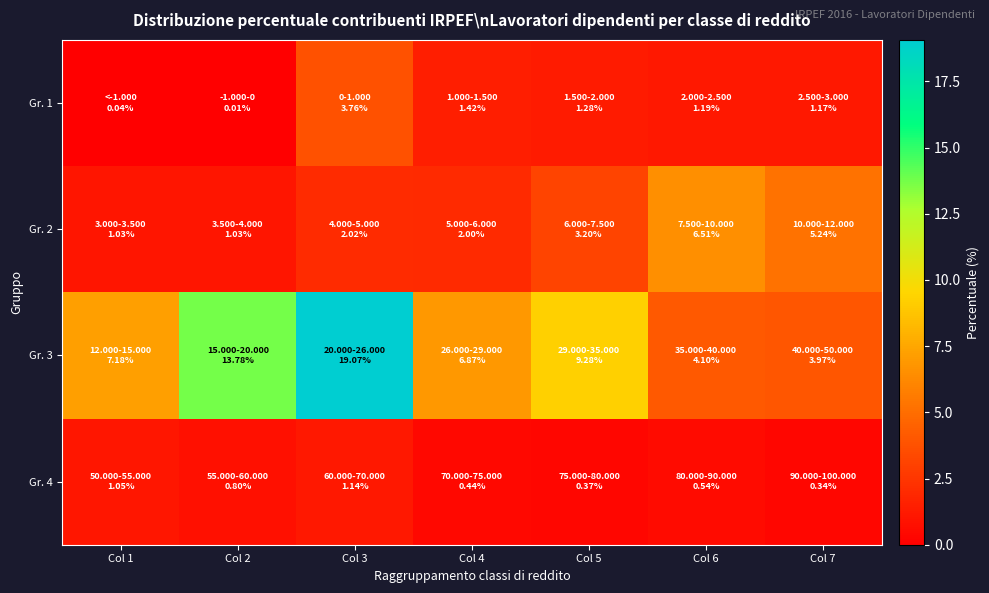

Which series changed the most between Col 4 and Col 5?

Gr. 3